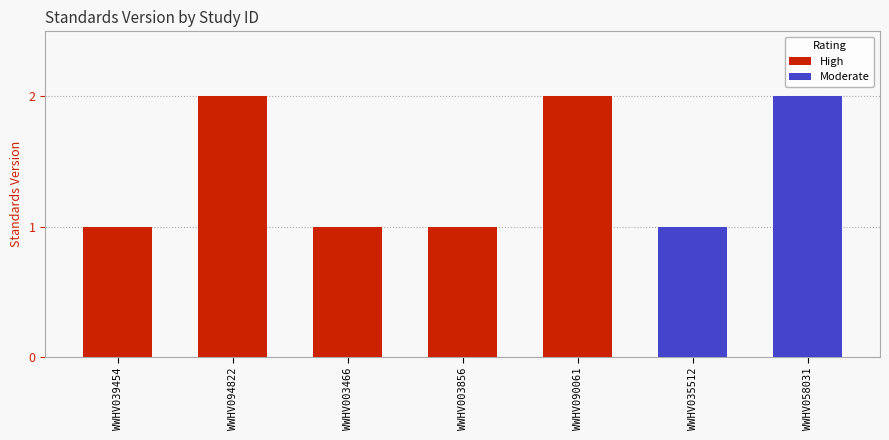

List the labels in order of value, largest first.

WWHV094822, WWHV090061, WWHV058031, WWHV039454, WWHV003466, WWHV003856, WWHV035512